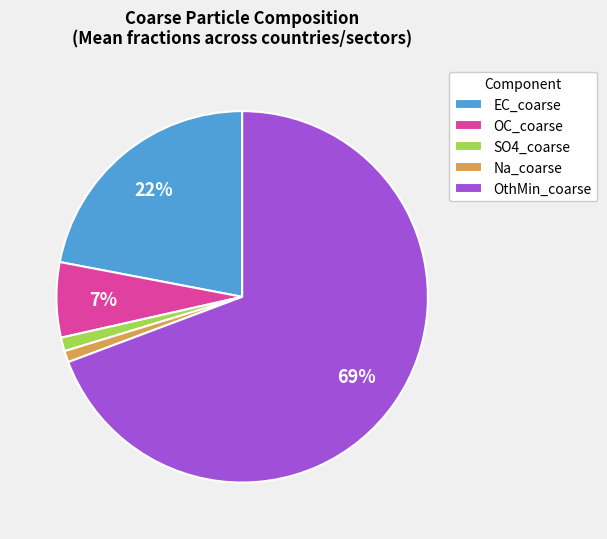

How many slices are in this pie chart?

5